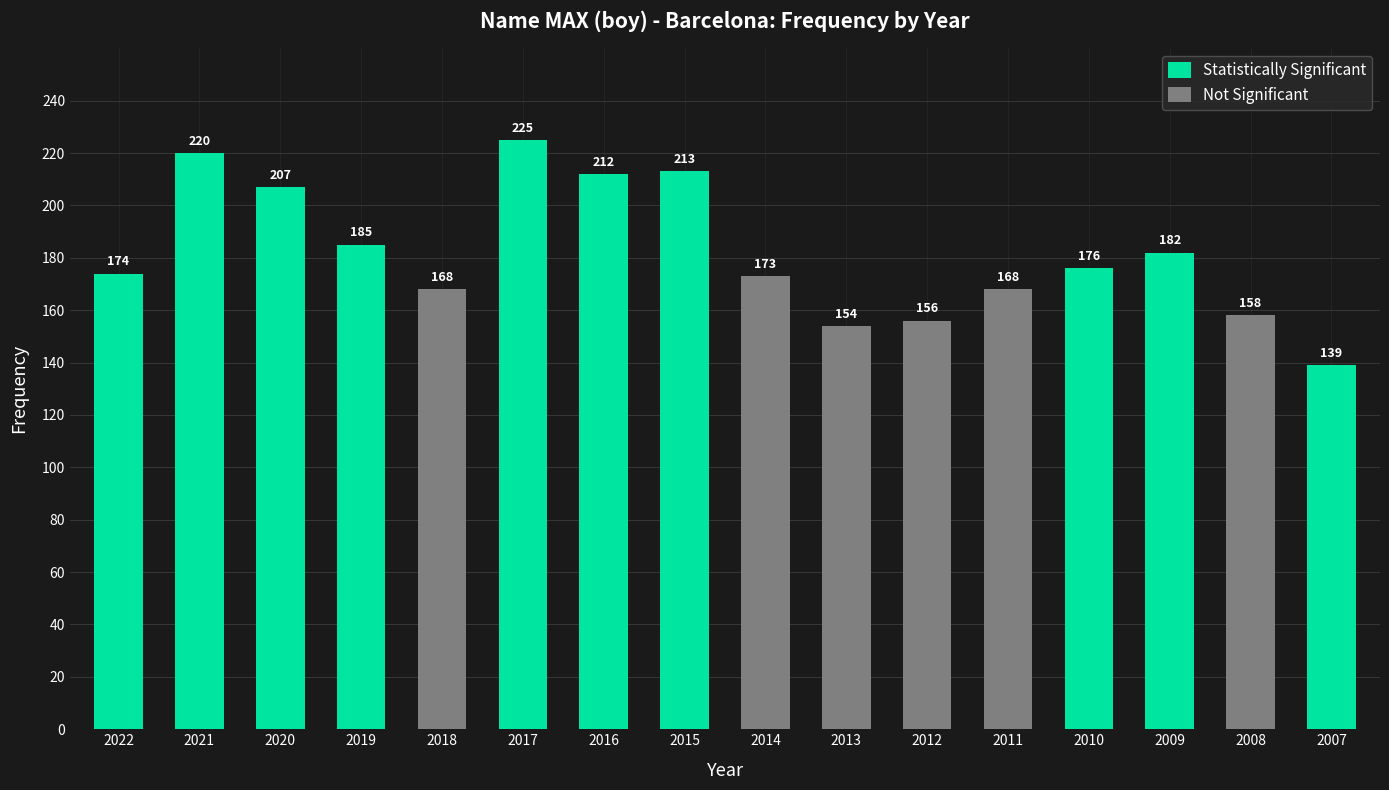

At which label is the value closest to 182?

2009